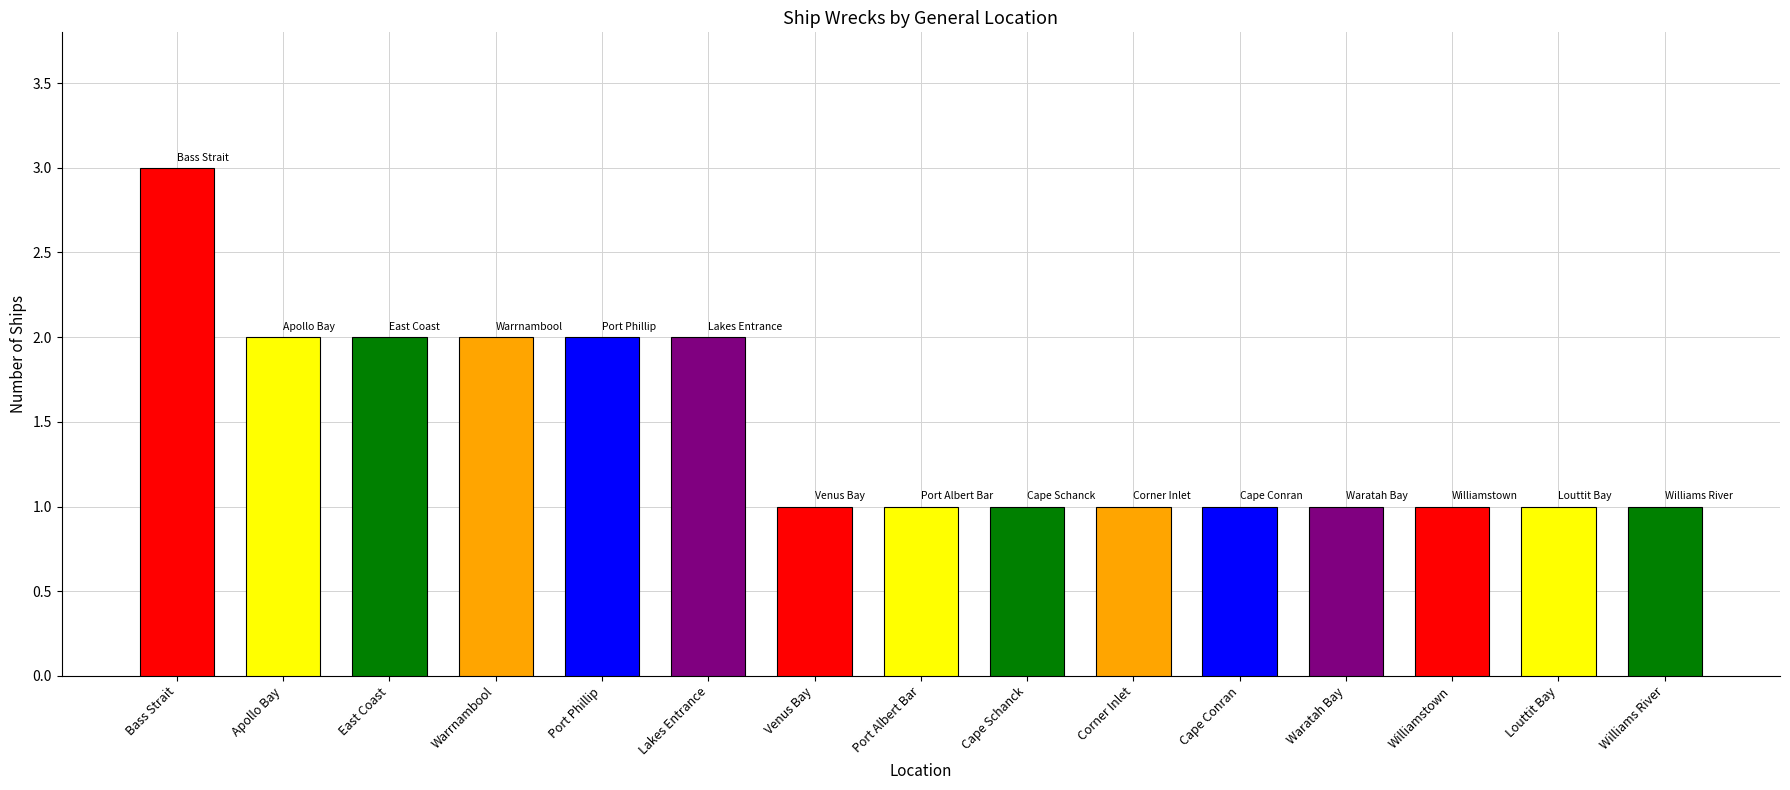

What is the label of the 6th bar from the right?

Corner Inlet